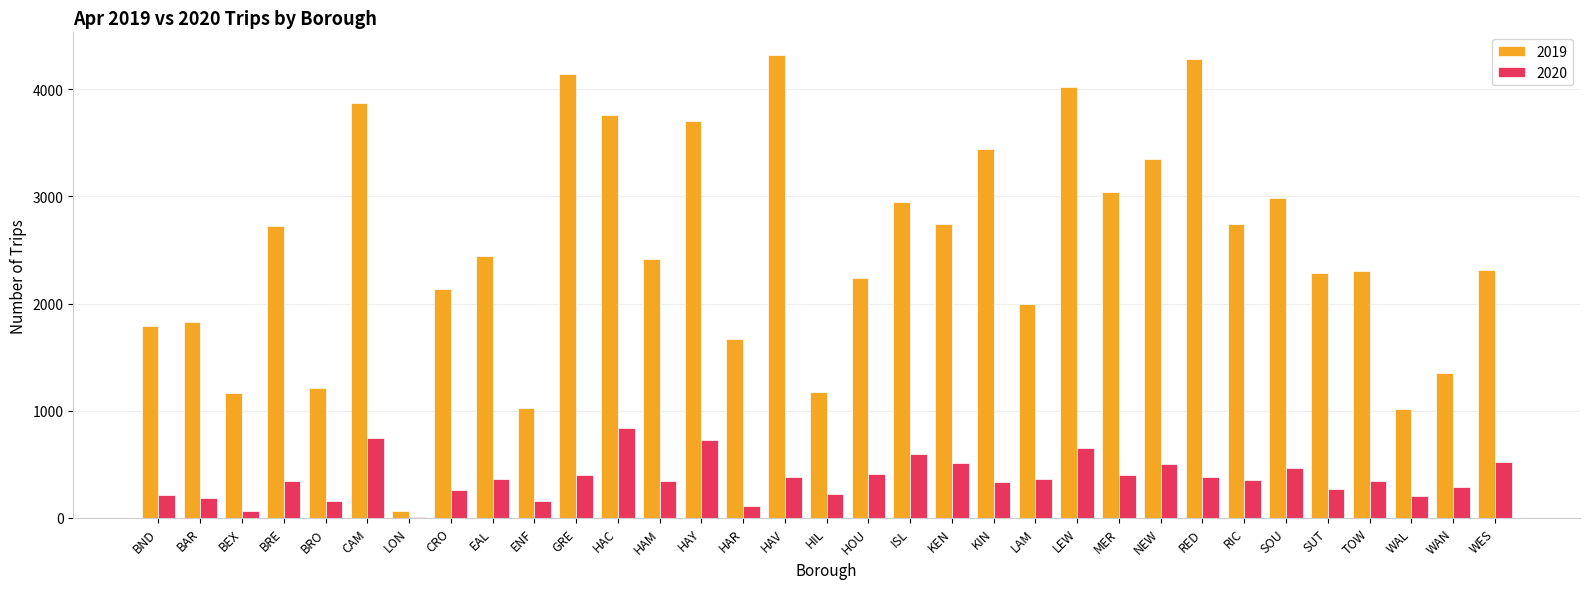

Is it true that 2019 equals 5435 at HAY?

False